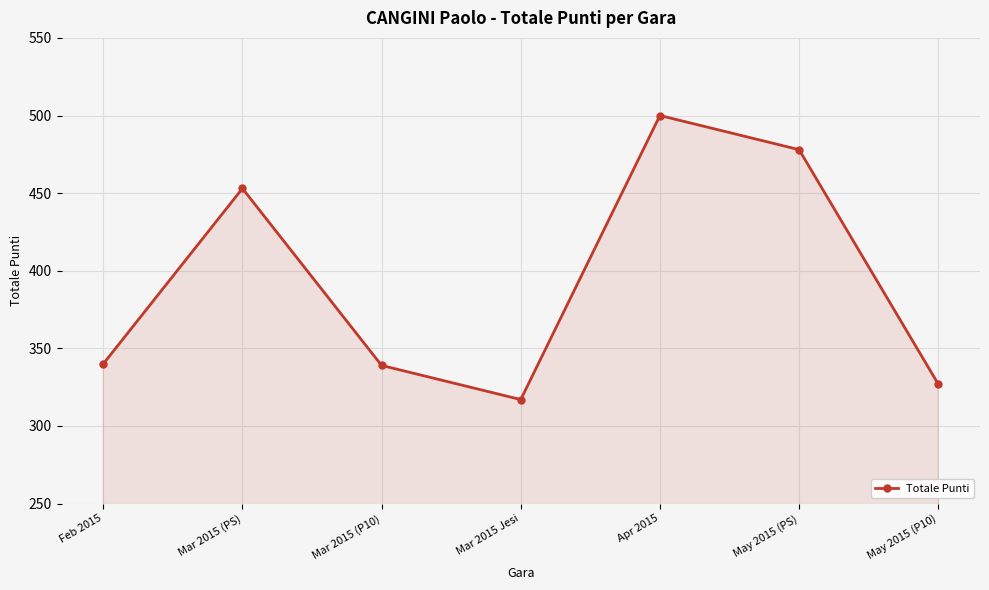

How many points are higher than both their immediate neighbors (excluding endpoints)?

2